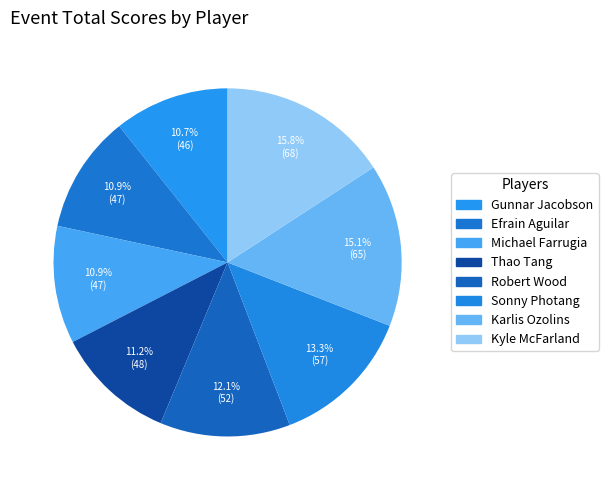

Approximately how many times larger is the value at Sonny Photang compared to Thao Tang?

1.2